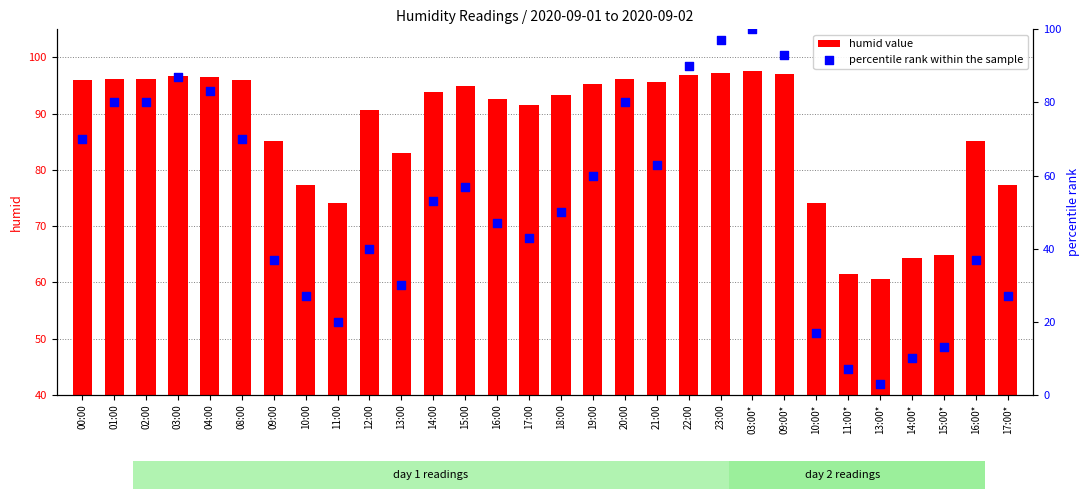

Which series contains the lowest Y value?

percentile rank within the sample